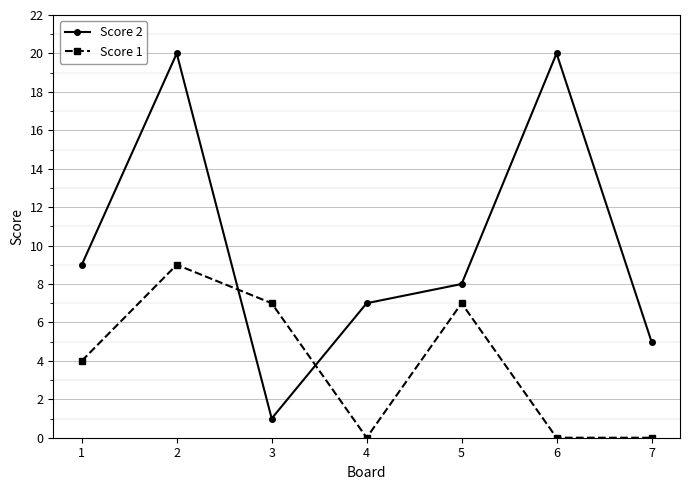

Reading right to left, what are all the values shown in this chart?

Score 2: 7=5	6=20	5=8	4=7	3=1	2=20	1=9
Score 1: 7=0	6=0	5=7	4=0	3=7	2=9	1=4